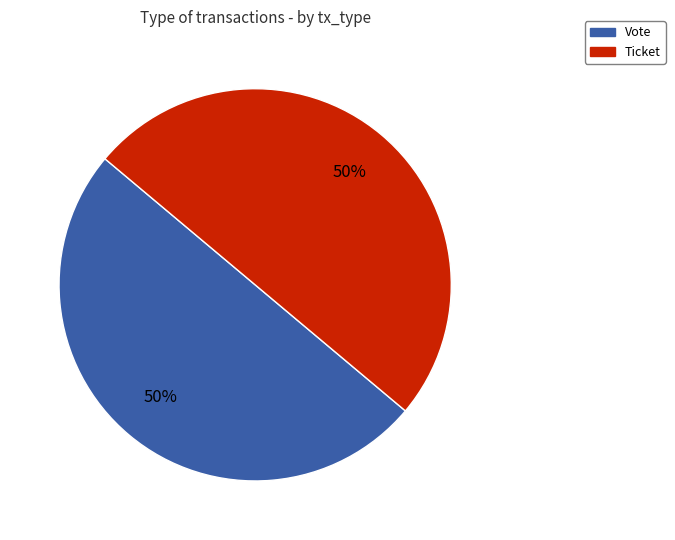

Combined, do Ticket and Vote account for over 50%?

Yes